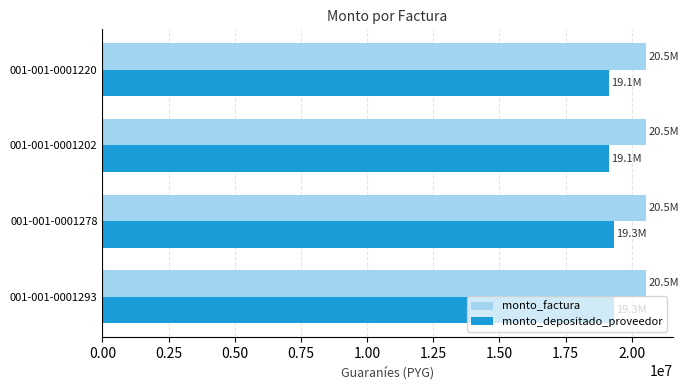

What is the average value of the monto_factura series?

20522000